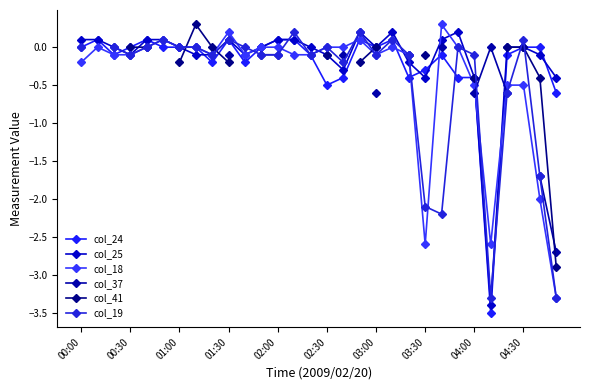

Does the chart display data point markers on the line(s)?

Yes